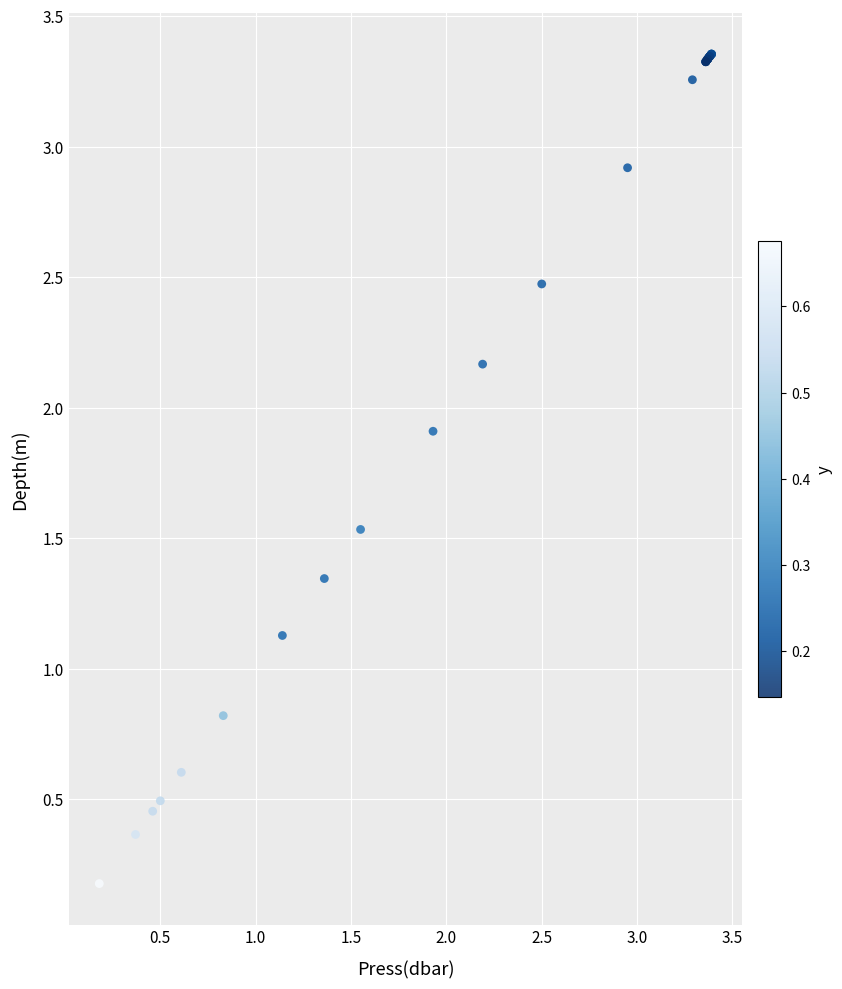

What Y value in the scatter plot is closest to 1?

1.1